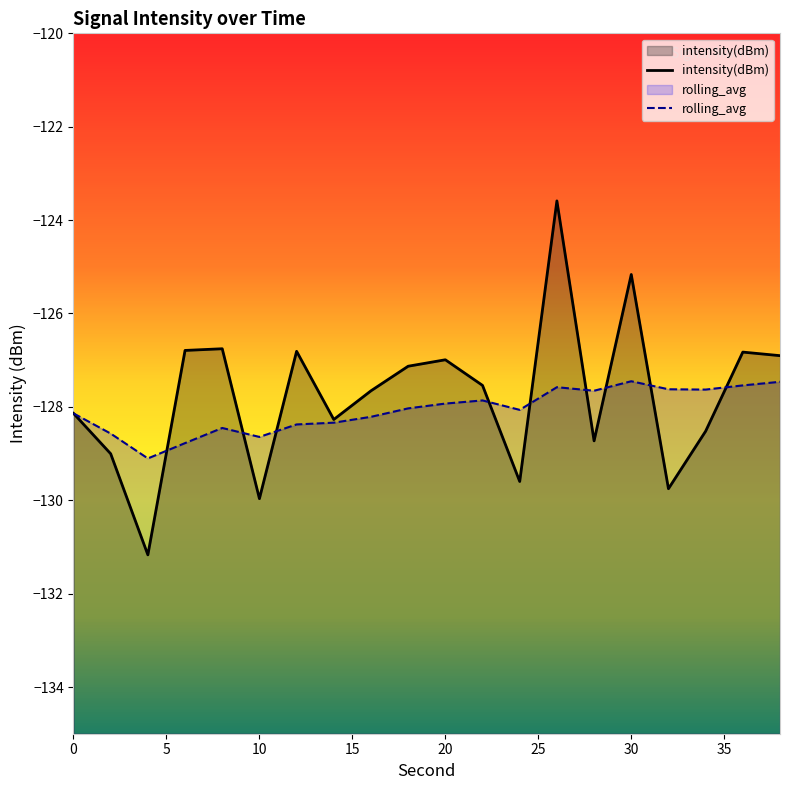

What is the difference between the rolling_avg values at 0 and 8?

0.3